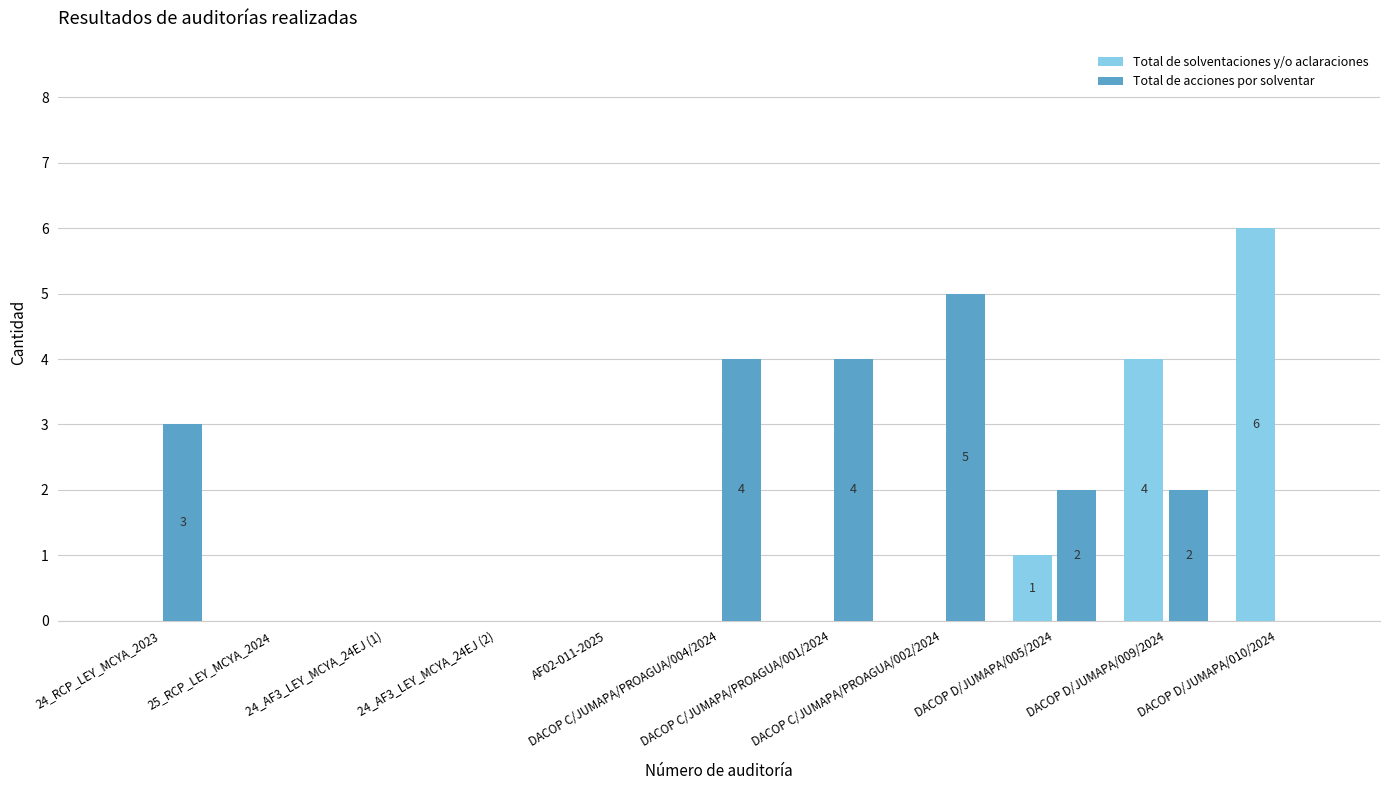

Is it true that Total de acciones por solventar equals 2 at DACOP D/JUMAPA/009/2024?

True